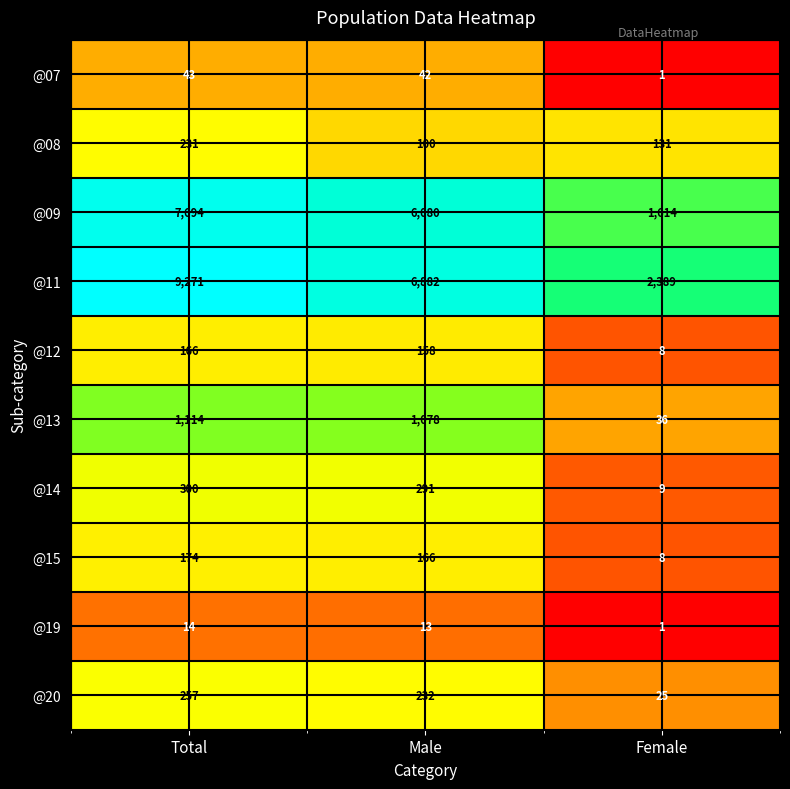

Reading left to right, what are all the values shown in this chart?

@07: Total=43	Male=42	Female=1
@08: Total=231	Male=100	Female=131
@09: Total=7694	Male=6080	Female=1614
@11: Total=9271	Male=6882	Female=2389
@12: Total=166	Male=158	Female=8
@13: Total=1114	Male=1078	Female=36
@14: Total=300	Male=291	Female=9
@15: Total=174	Male=166	Female=8
@19: Total=14	Male=13	Female=1
@20: Total=257	Male=232	Female=25